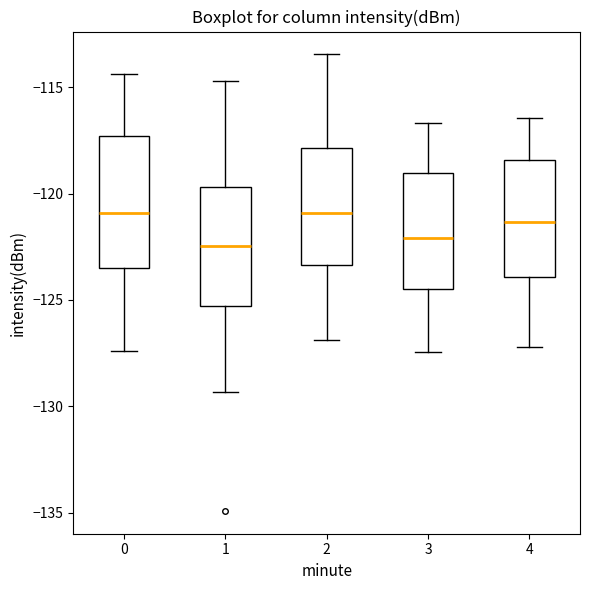

Where does the upper whisker of the box at x = 1 end on the y-axis? The values are not printed on the chart, so give them approximately, as read against the axis.

-114.5